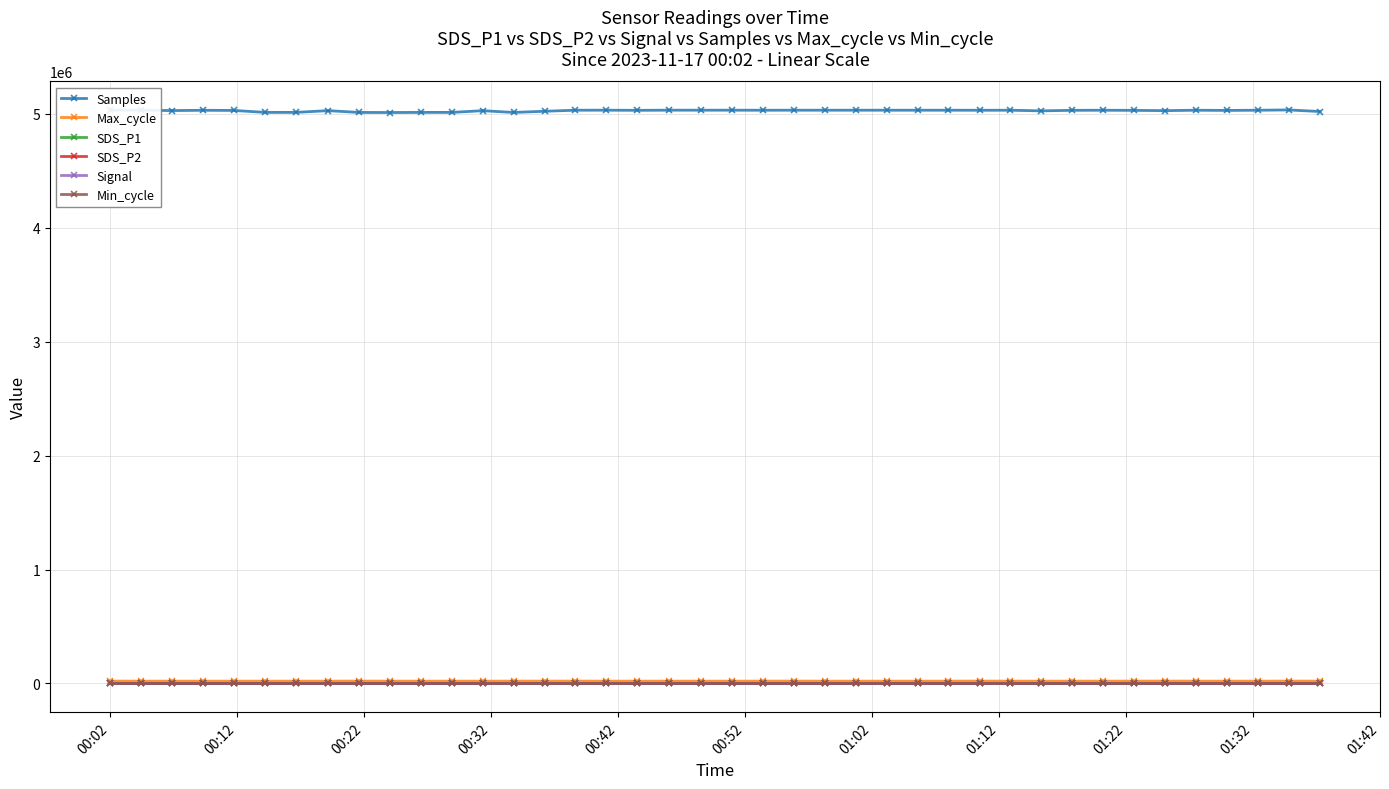

What is the maximum value shown in the chart?

5035512.0